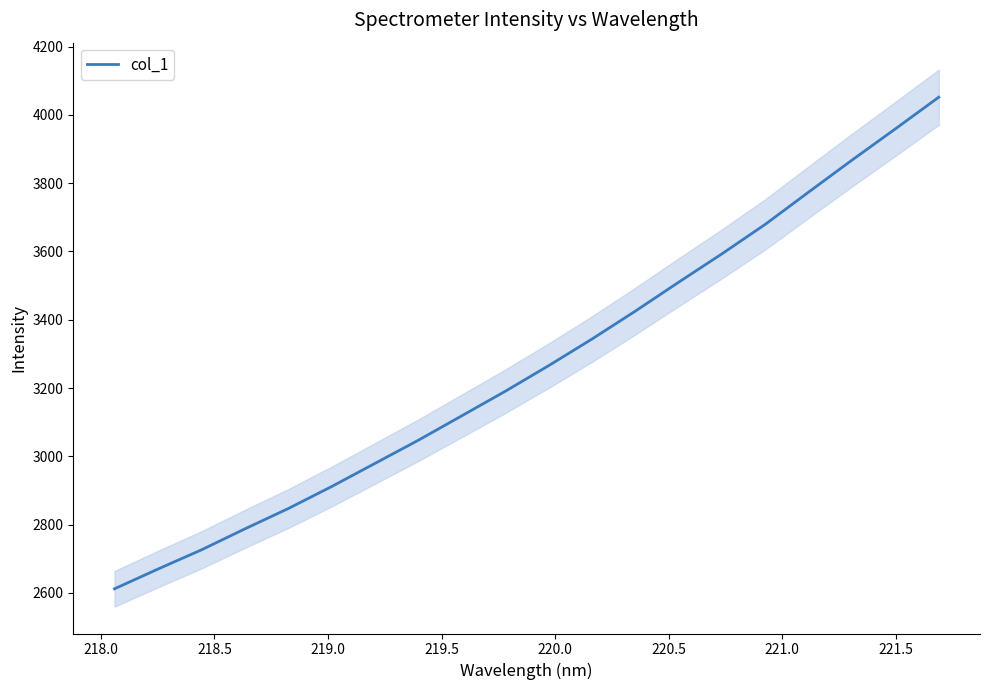

Reading right to left, transcribe all the data shown in this chart.

4052.0	3959.3	3867.8	3774.2	3679.7	3593.2	3509.9	3425.1	3343.3	3265.2	3190.2	3118.5	3047.0	2979.0	2911.2	2846.7	2787.1	2725.7	2669.5	2611.7